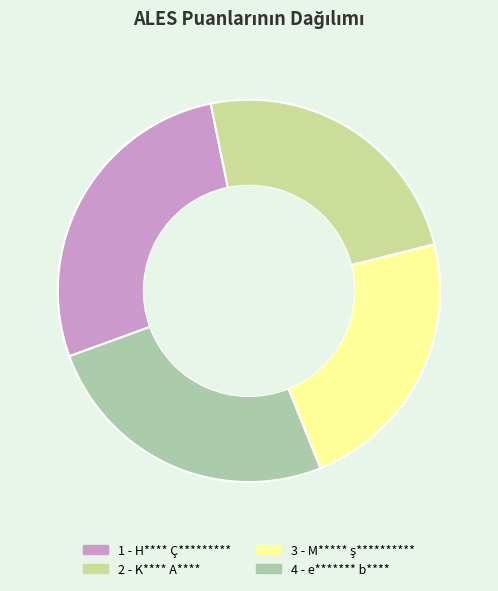

Which category has the biggest portion of the pie?

1